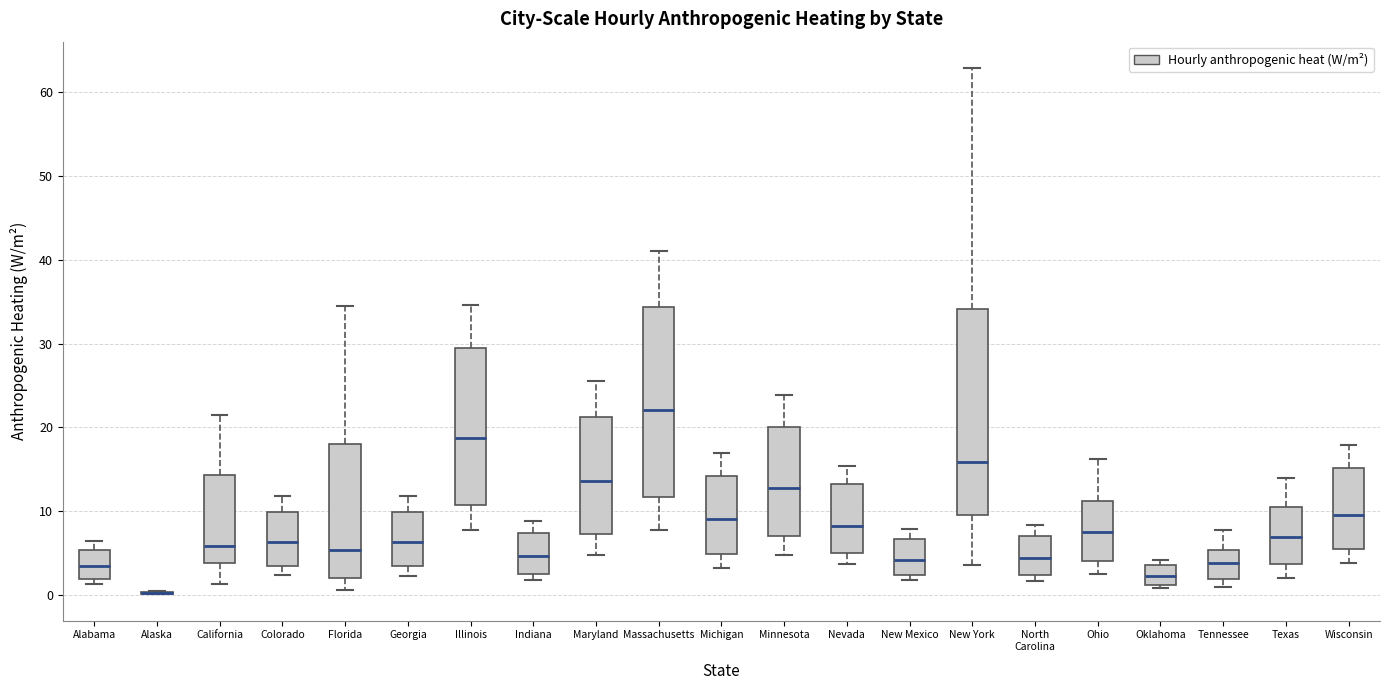

Where does the median line of the box for Ohio sit on the y-axis? The values are not printed on the chart, so give them approximately, as read against the axis.

8